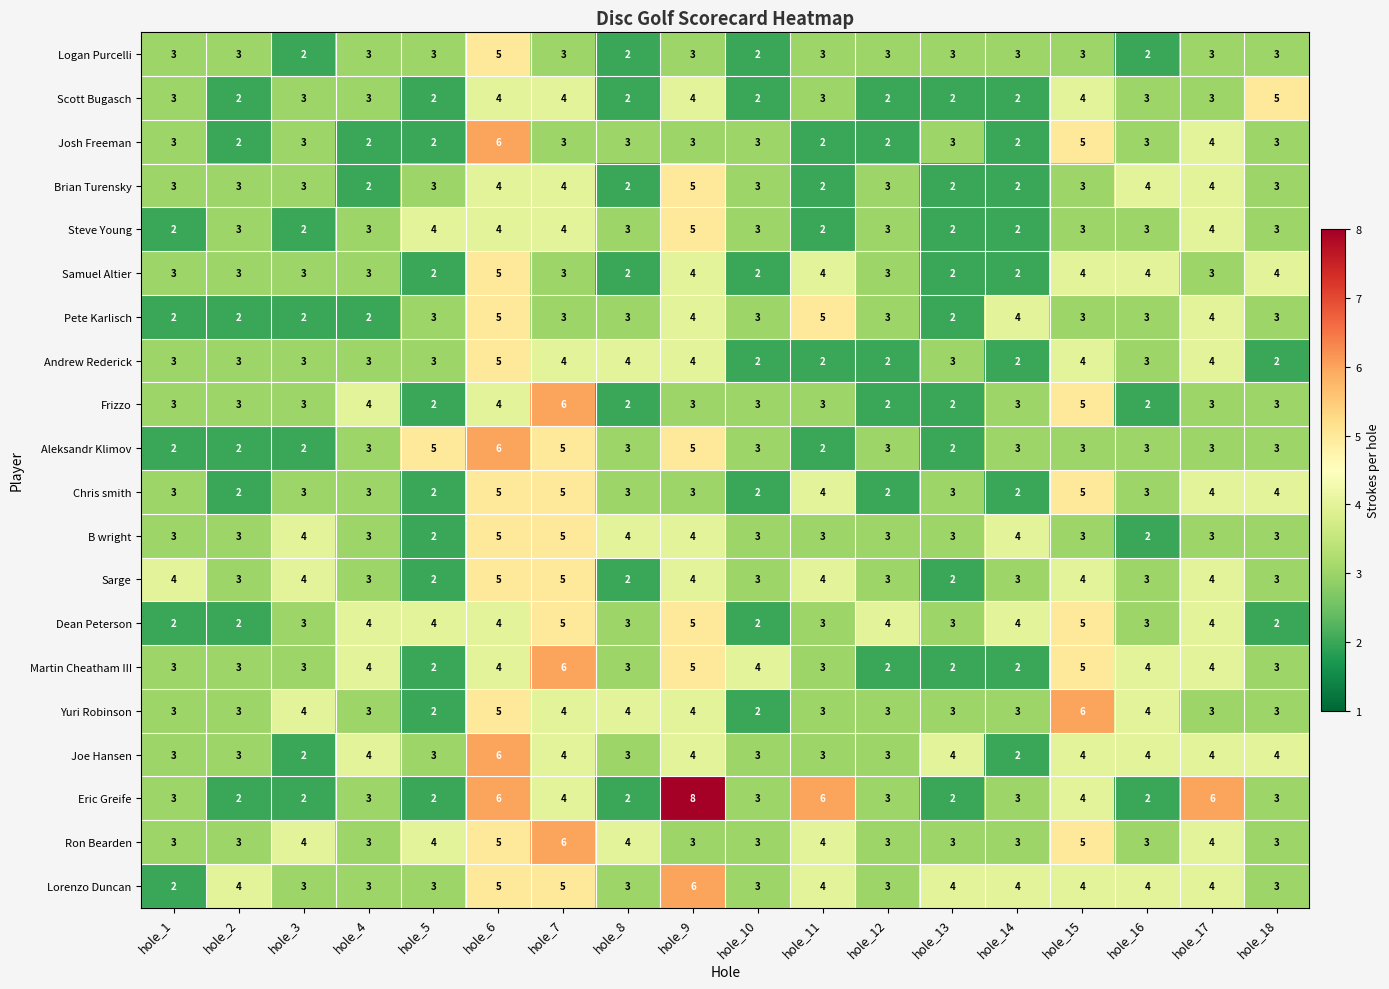

What is the difference between the second highest and minimum values in the Martin Cheatham III series?

3